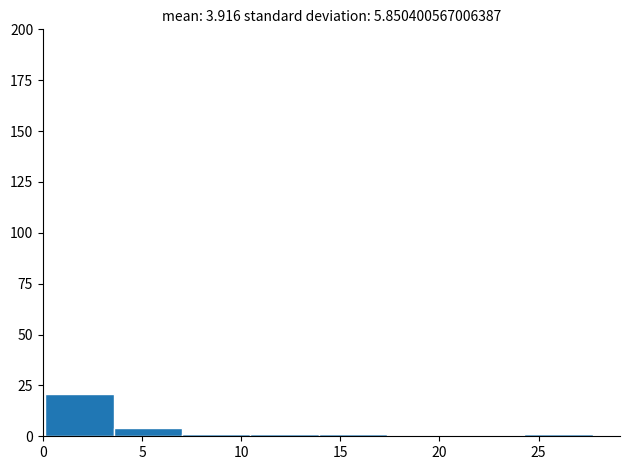

Reading left to right, transcribe this chart: for each bar, give the range it covers on the x-axis and its height. Neither the bar edges nor the heights are printed on the chart, so give them approximately, as read against the axes.

0.0 to 3.5: 20
3.5 to 7.0: under 5
7.0 to 10.5: under 5
10.5 to 14.0: under 5
14.0 to 17.5: under 5
17.5 to 21.0: 0
21.0 to 24.5: 0
24.5 to 27.5: under 5